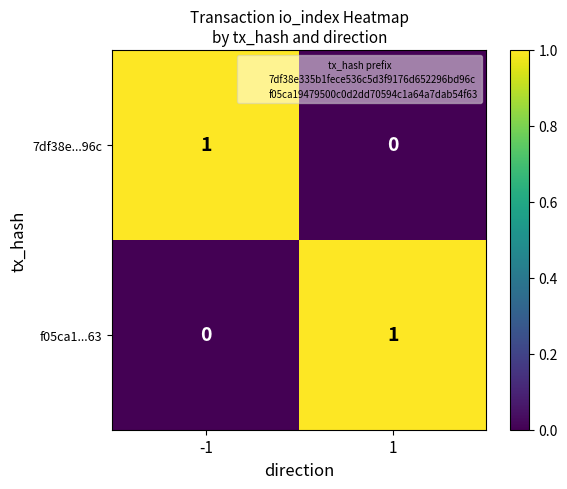

List the labels in order of 7df38e...96c value, smallest first.

1, -1